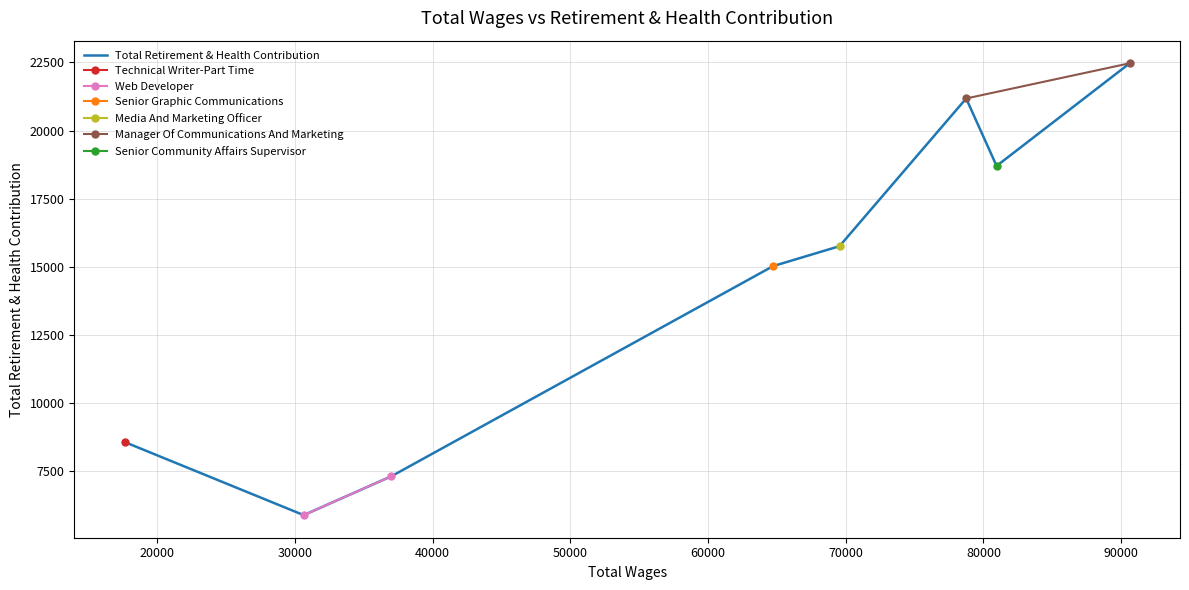

Is it true that the value at 80954.0 is 18704?

True